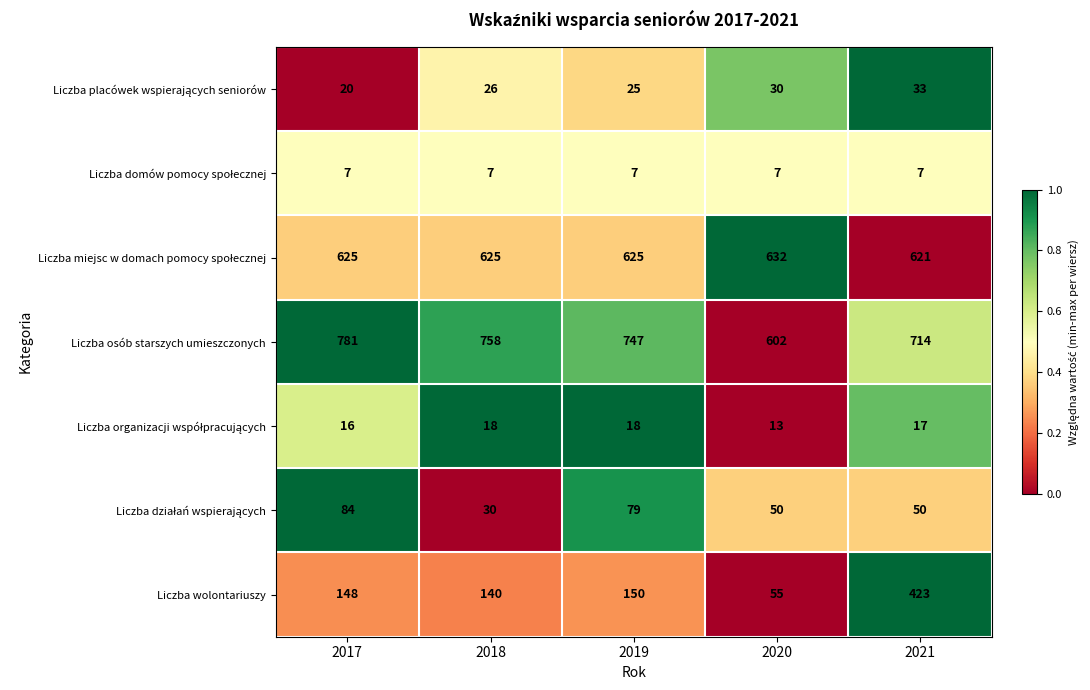

What is the sum of all Liczba wolontariuszy values?

916